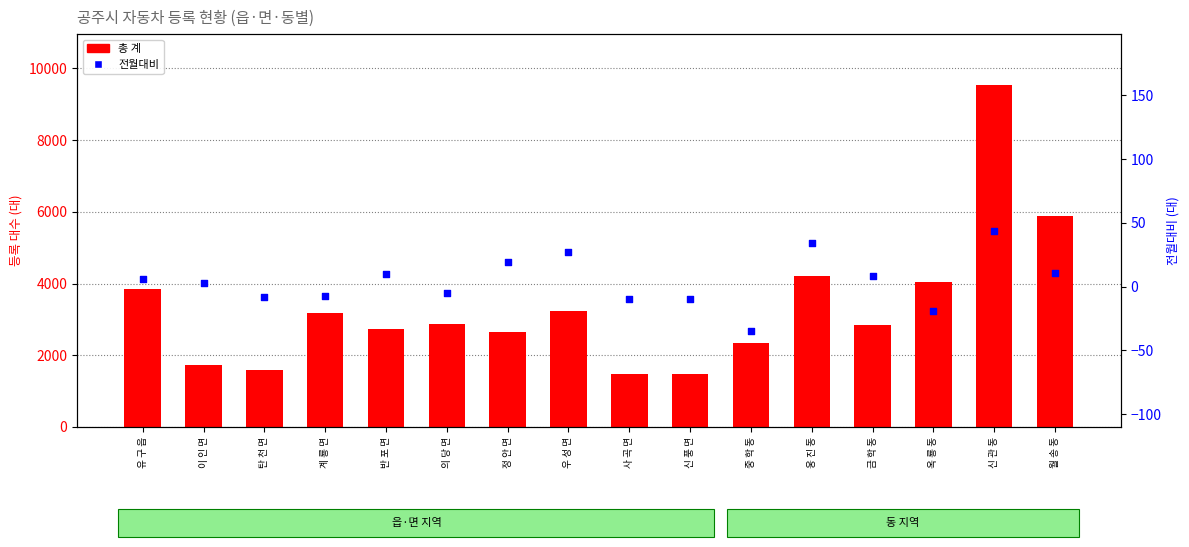

Is the value of 전월대비 at 웅 진 동 greater than the value of 총 계 at 금 학 동?

No